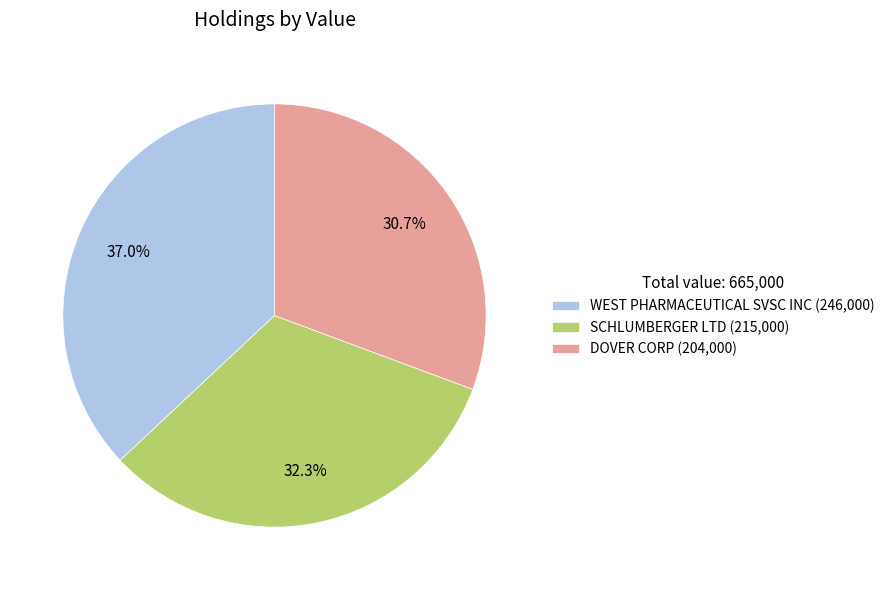

Does SCHLUMBERGER LTD represent more than half of the total?

No